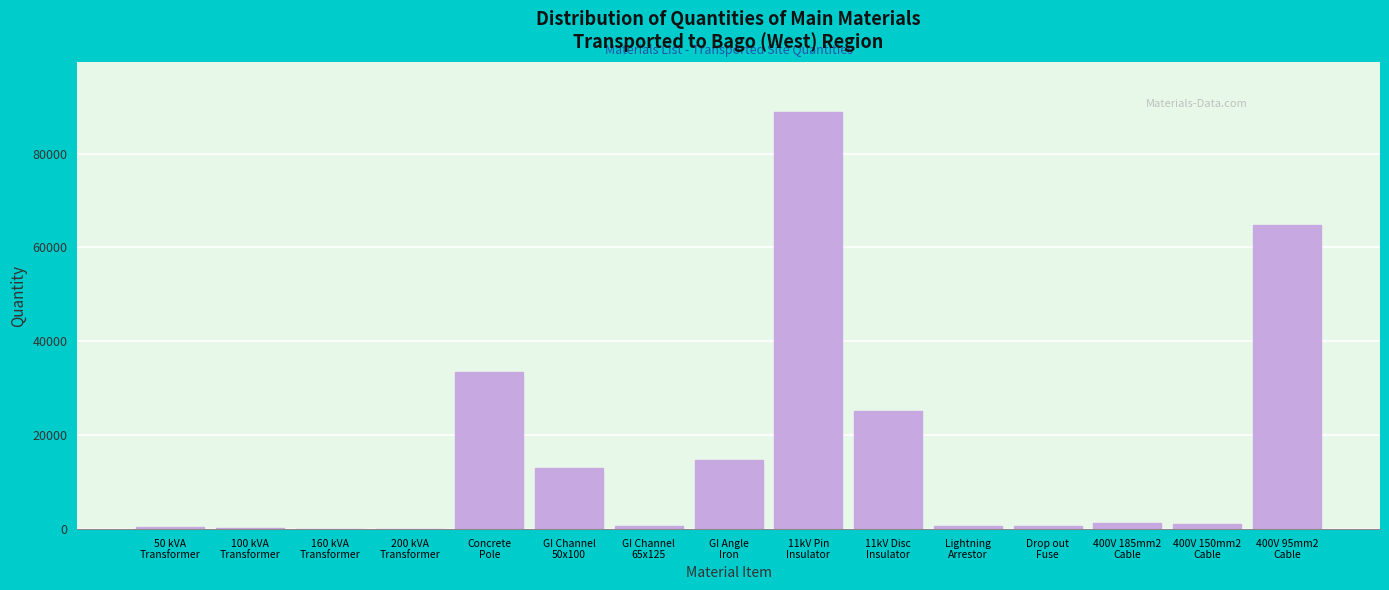

What is the sum of all values?

245507